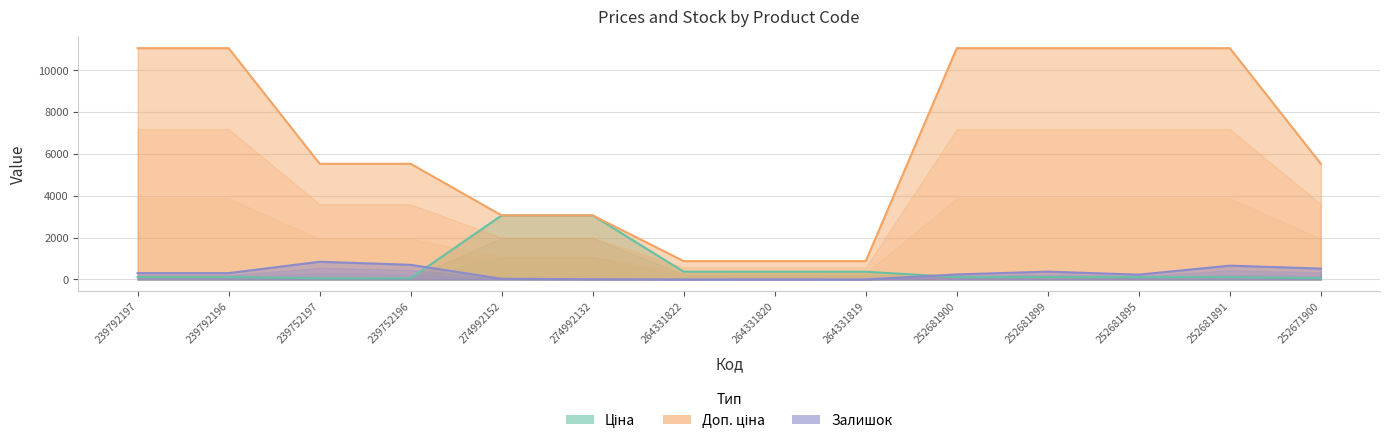

The value of Ціна at 252681895 is 110.5. True or false?

True